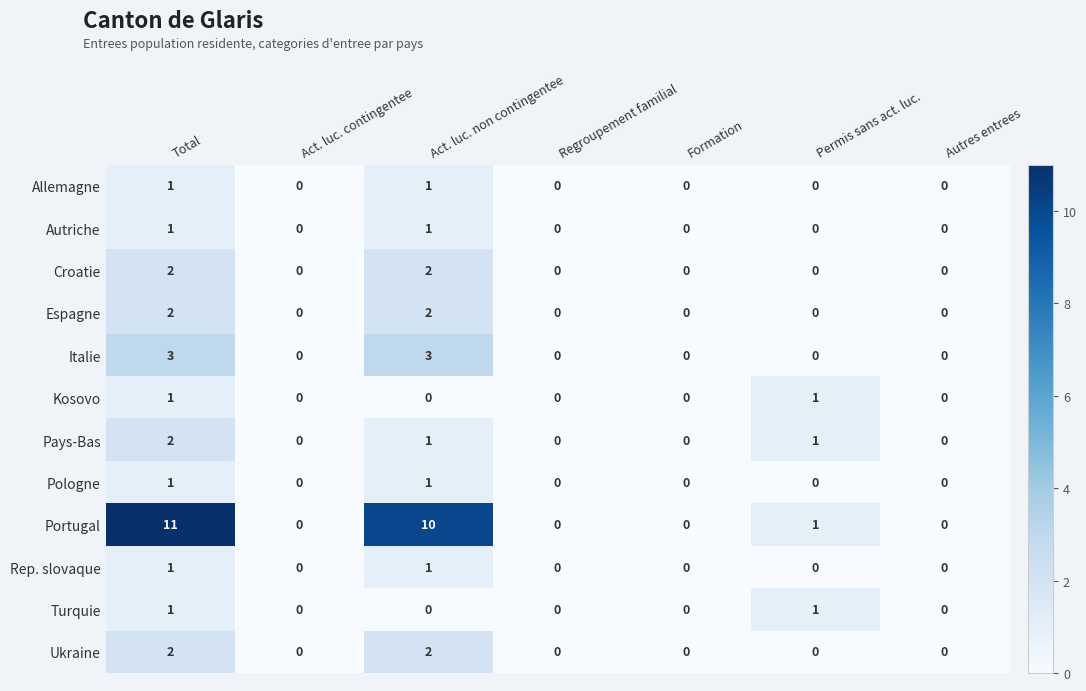

Count the number of data series in this chart.

12